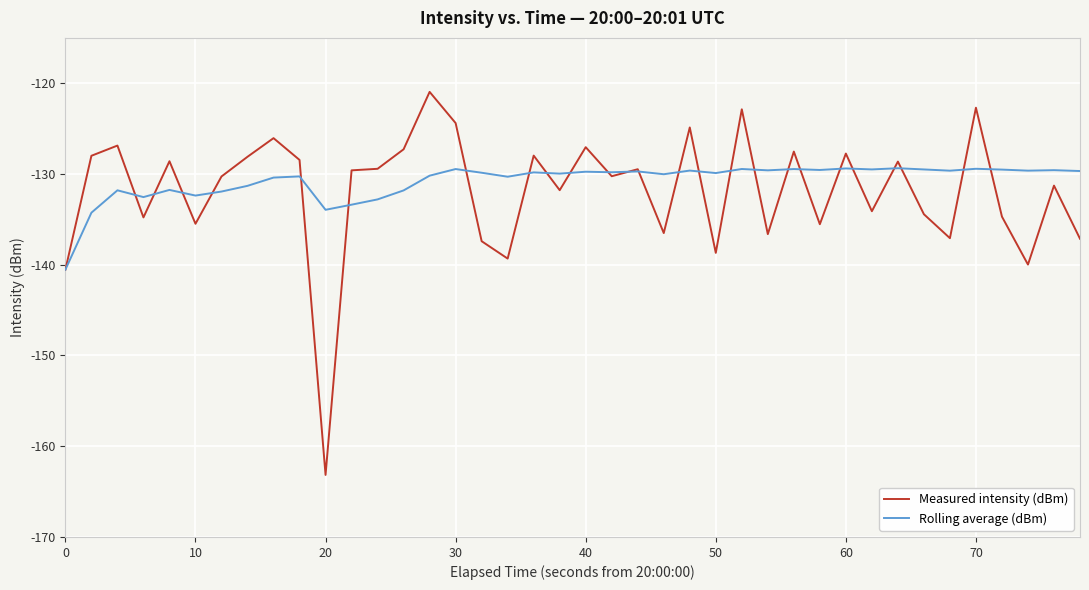

What is the smallest value displayed?

-163.2